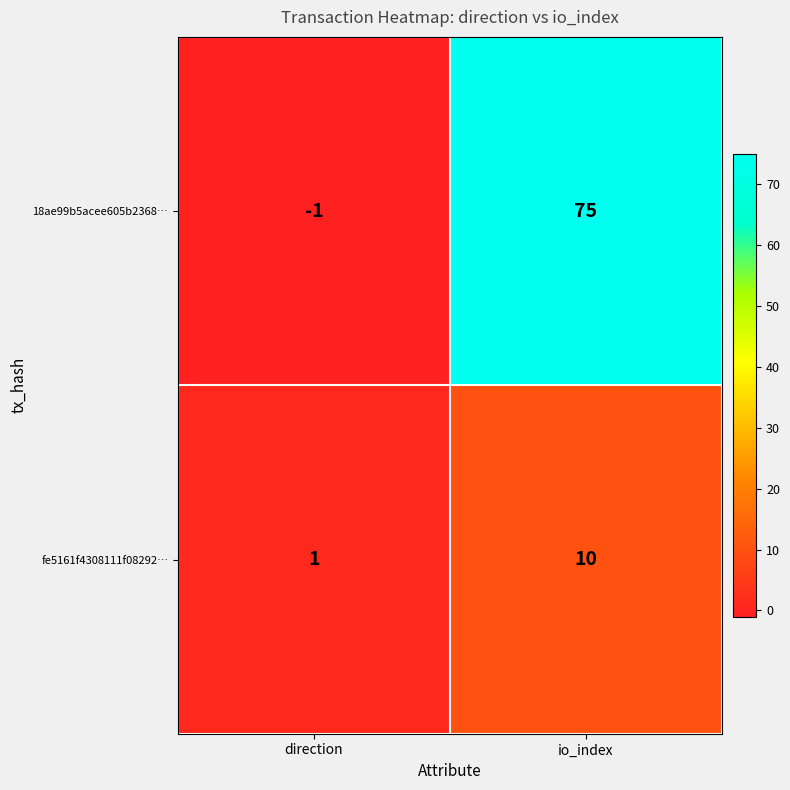

Rank the series by their average value, from highest to lowest.

18ae99b5acee605b2368…, fe5161f4308111f08292…